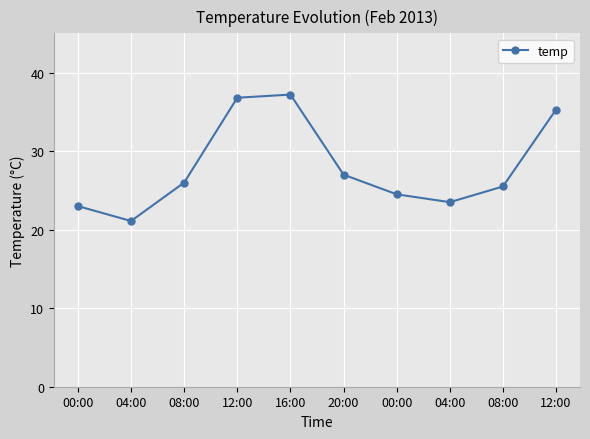

How many series are shown in this chart?

1